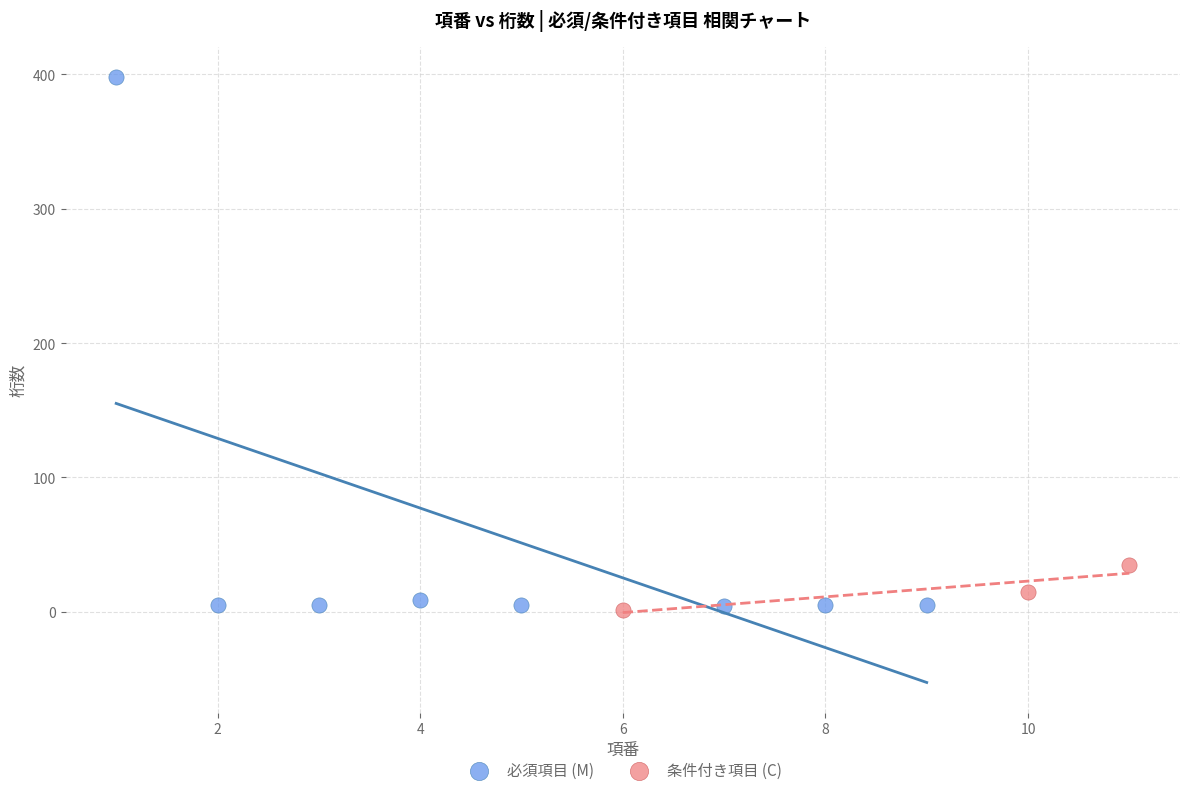

Which series has the widest spread of Y values?

必須項目 (M)